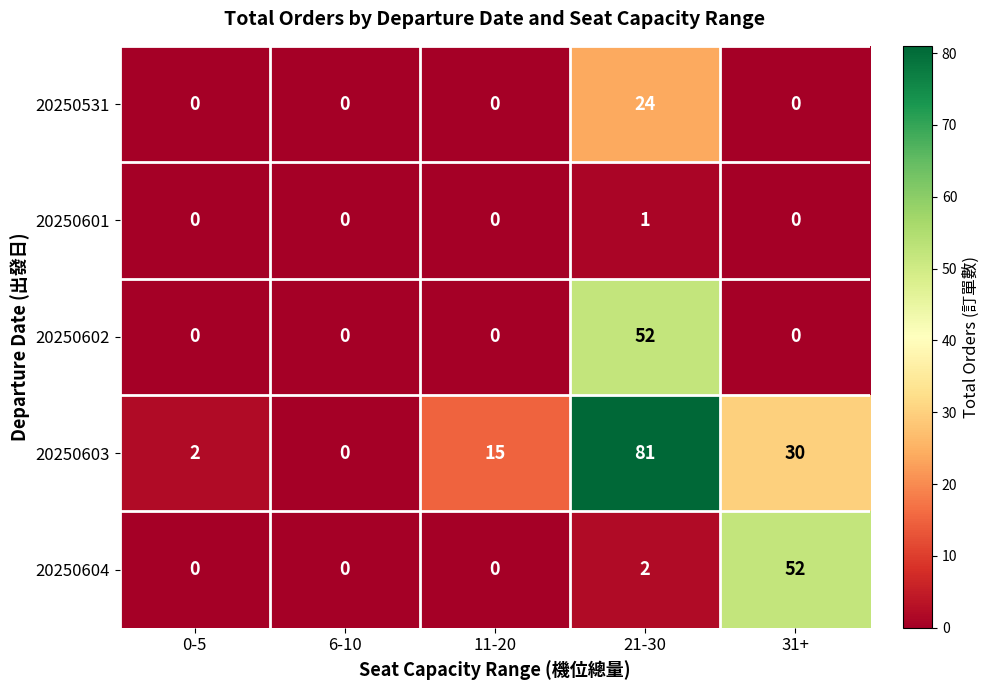

Reading left to right, transcribe all the data shown in this chart.

20250531: 0	0	0	24	0
20250601: 0	0	0	1	0
20250602: 0	0	0	52	0
20250603: 2	0	15	81	30
20250604: 0	0	0	2	52